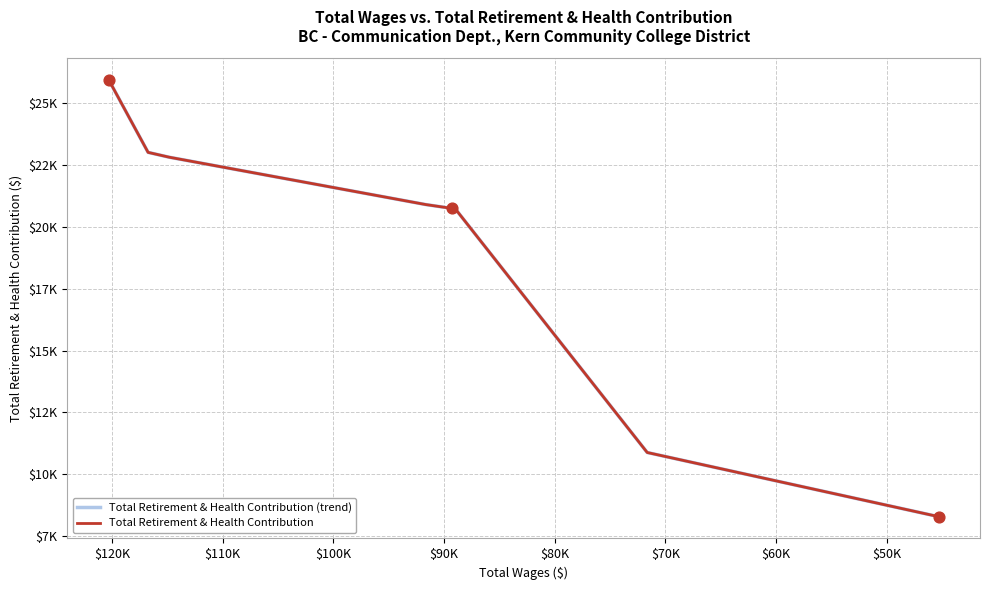

Which series reaches the maximum Y coordinate?

Total Retirement & Health Contribution (trend)